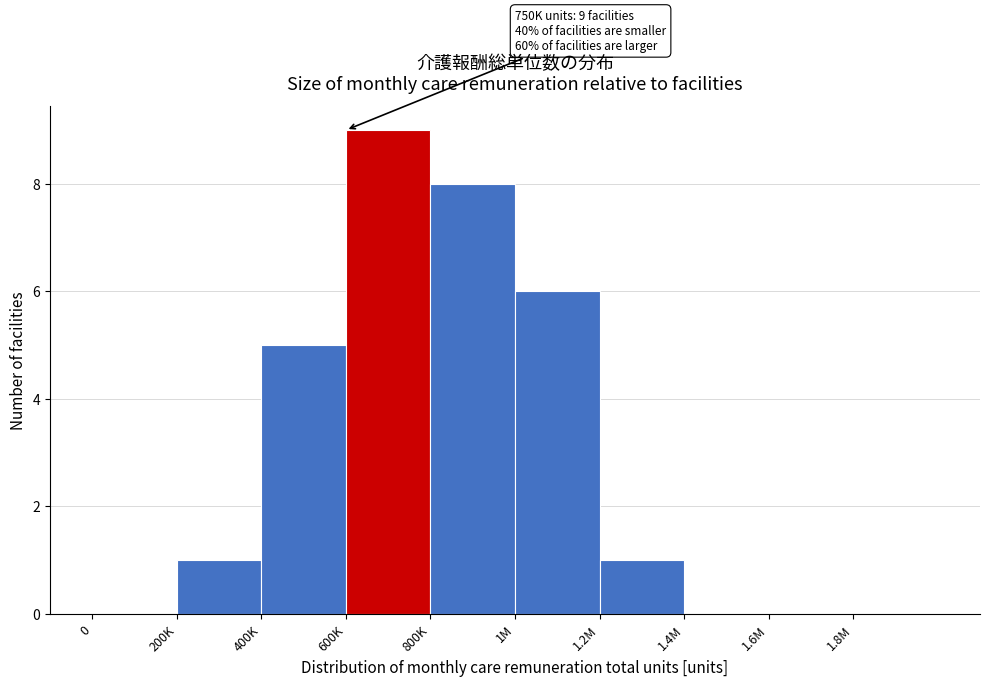

Reading left to right, what are all the values shown in this chart?

0=0	200K=1	400K=5	600K=9	800K=8	1M=6	1.2M=1	1.4M=0	1.6M=0	1.8M=0